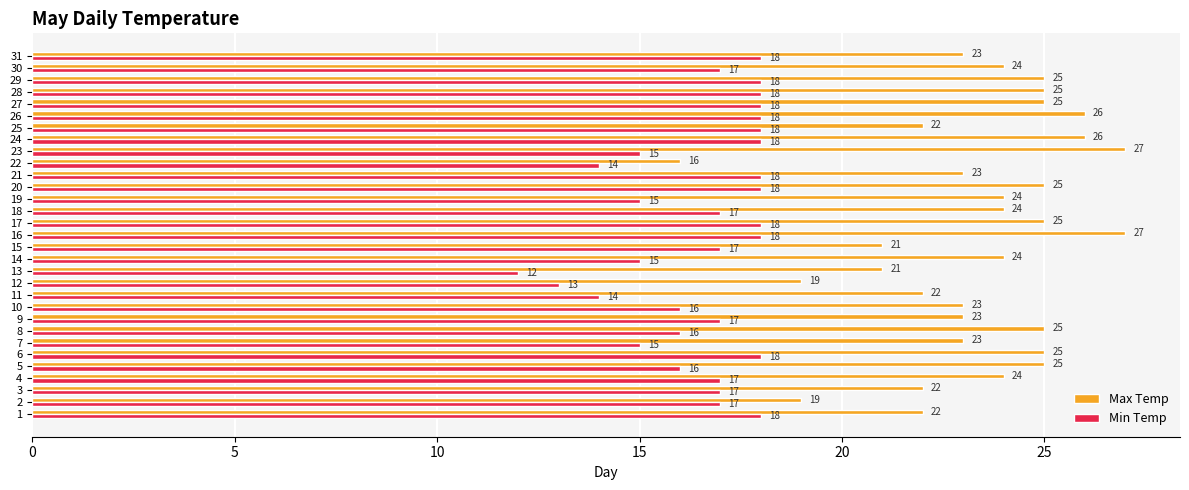

Which category has the lowest value in the Max Temp series?

22